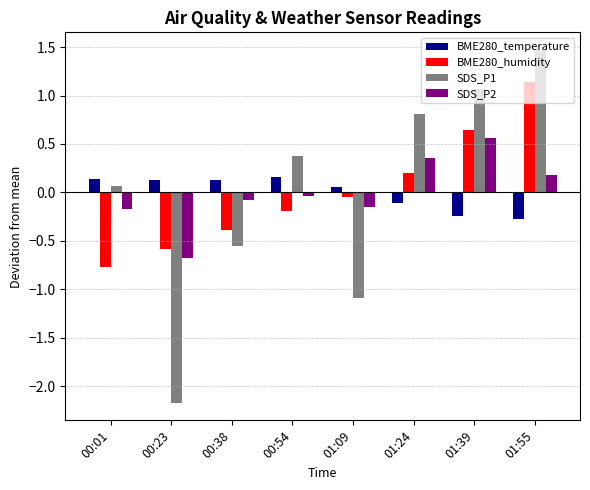

What is the lowest value of the BME280_humidity series?

-0.8